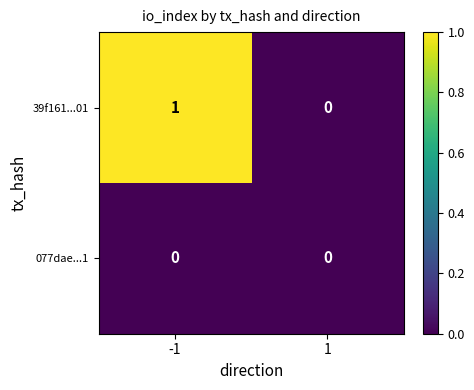

Reading left to right, list all the values displayed in this chart.

39f161...01: -1=1	1=0
077dae...1: -1=0	1=0